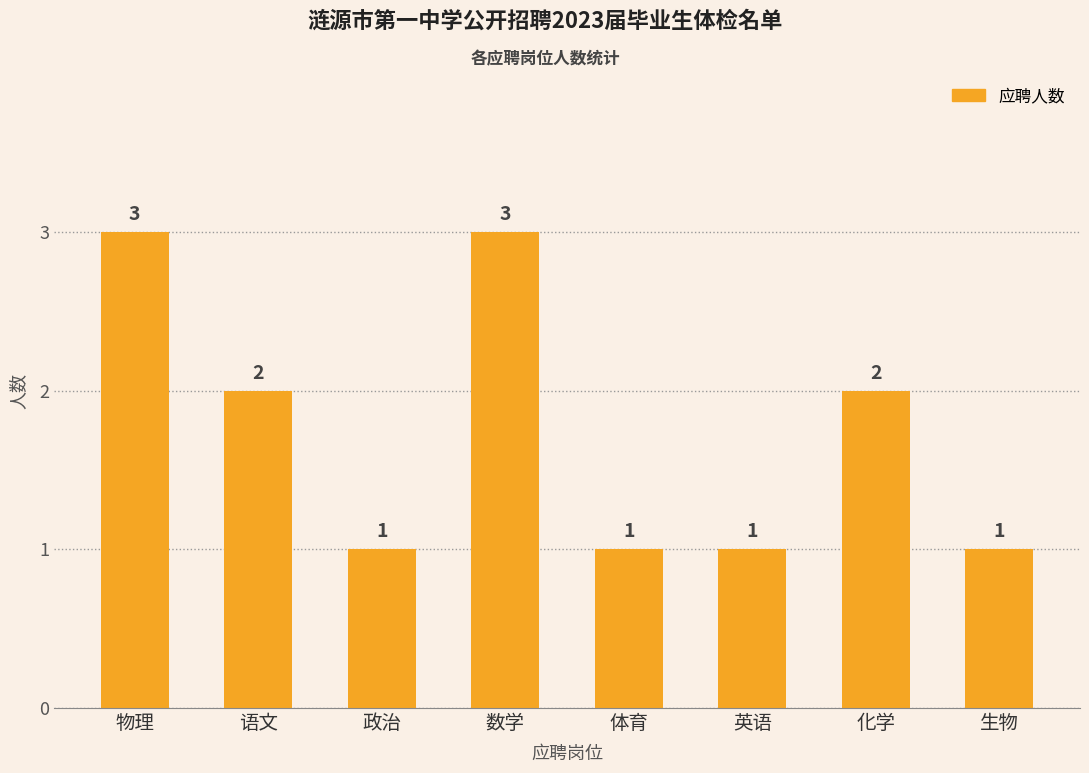

What value does the data have at 化学?

2